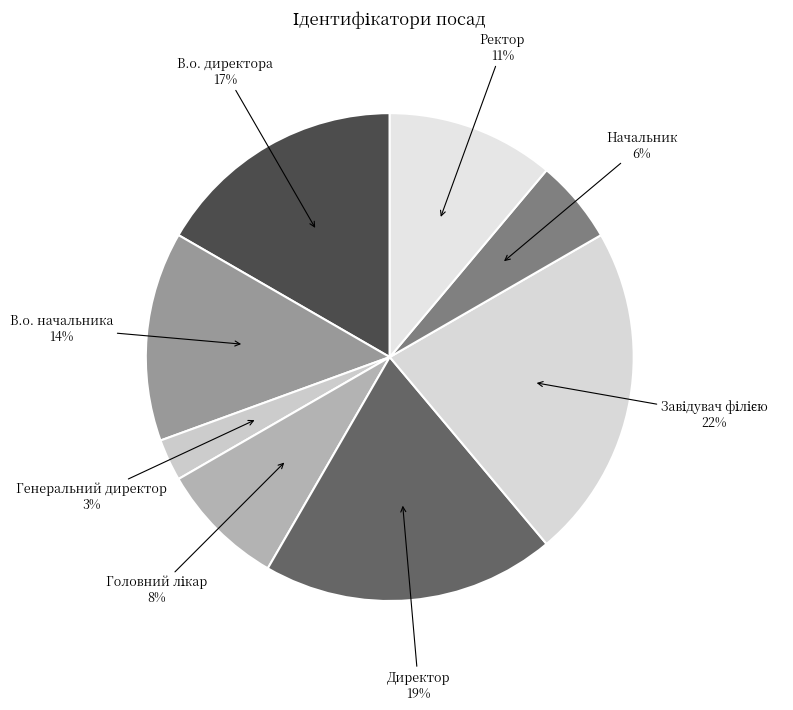

Count the number of slices in the pie.

8